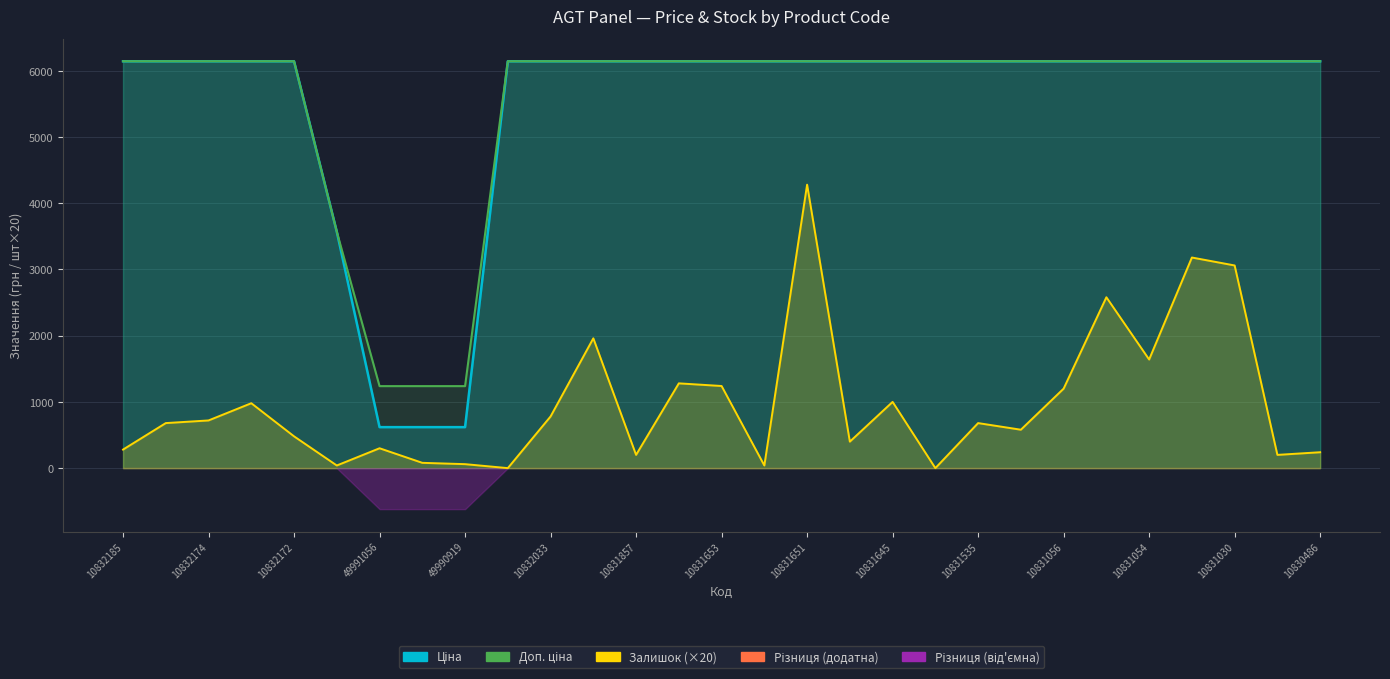

What is the average value of the Ціна series?

5483.0